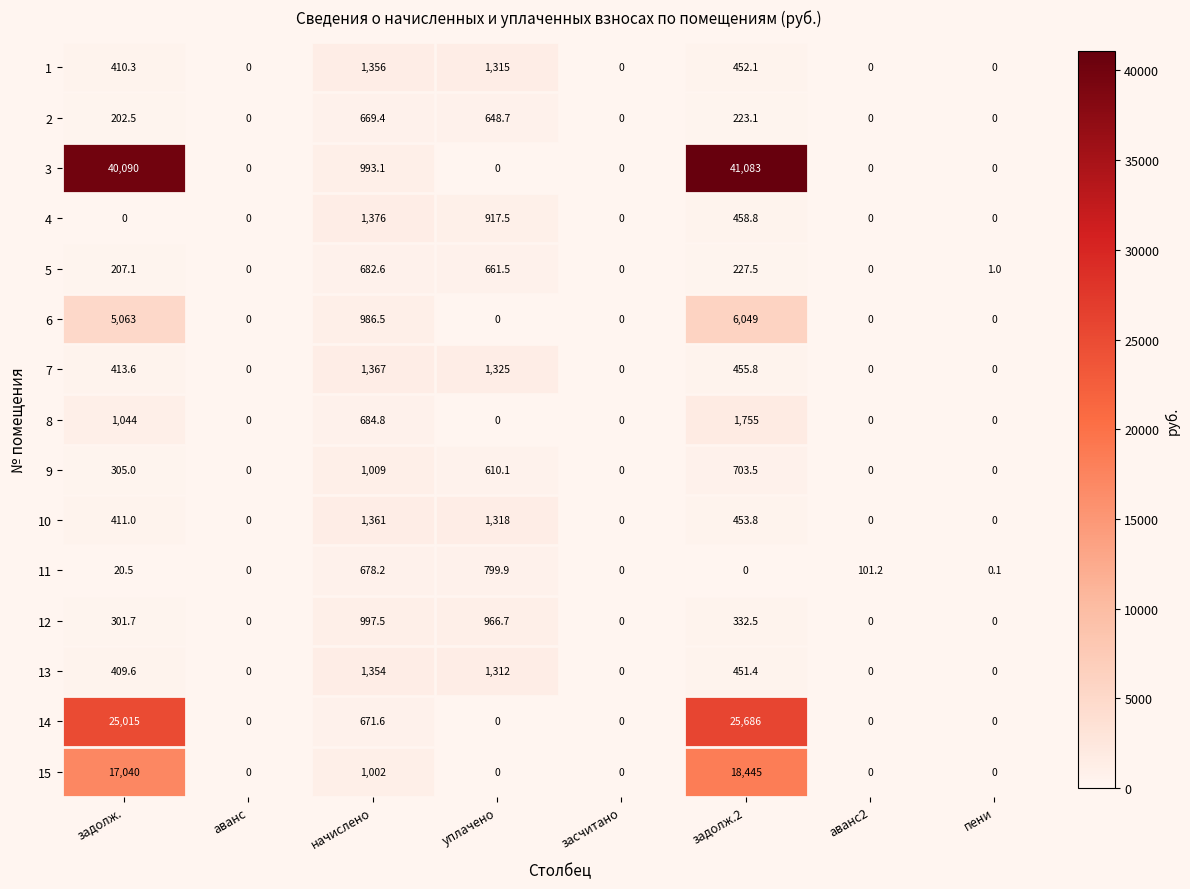

At which category does the chart reach its peak across all series?

задолж.2